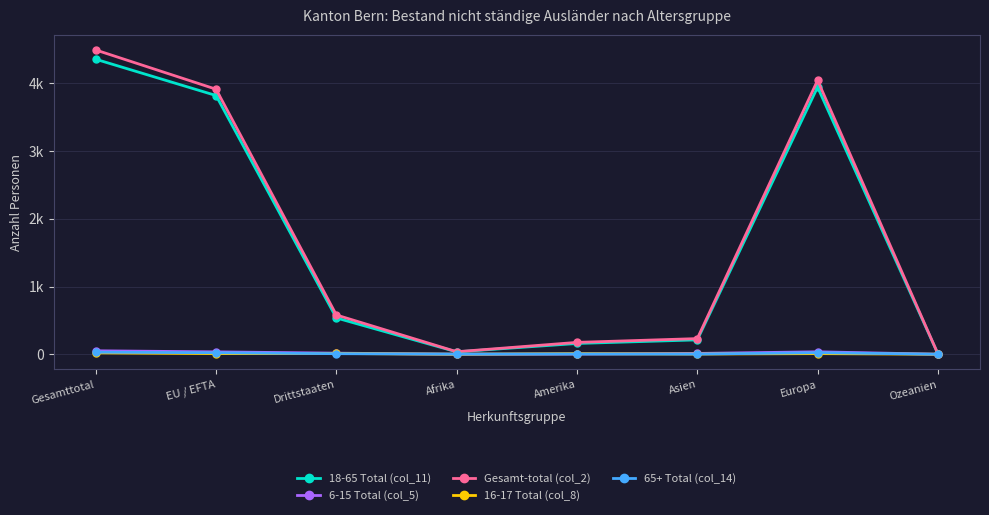

What is the difference between the highest and lowest values at EU / EFTA?

3906